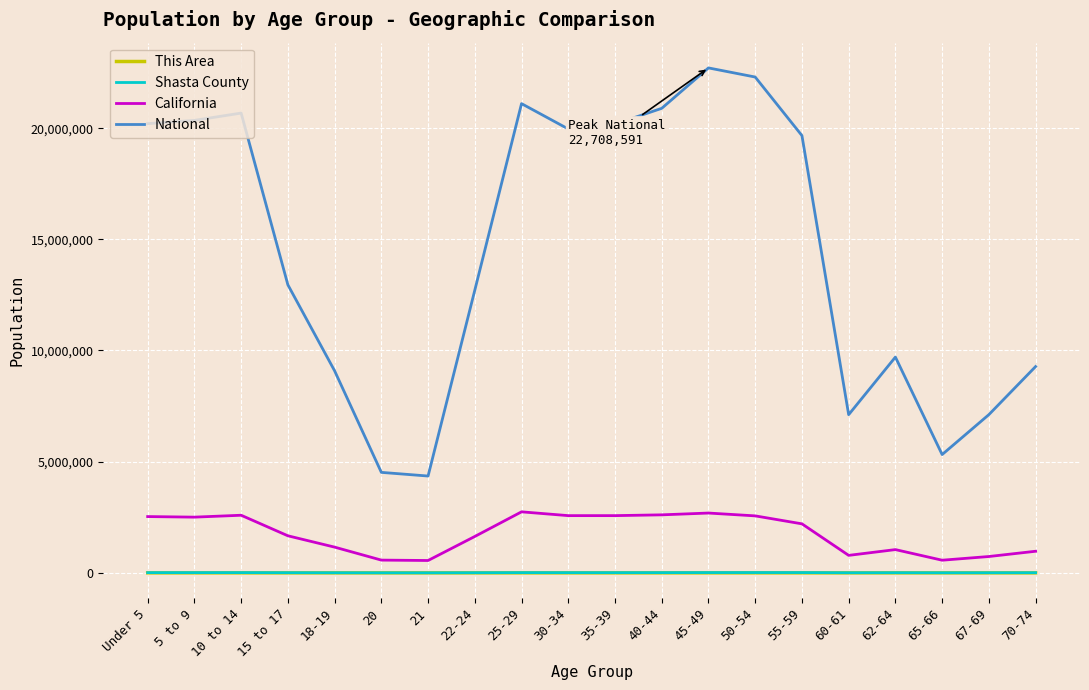

At how many categories does at least one series exceed 16245893?

10